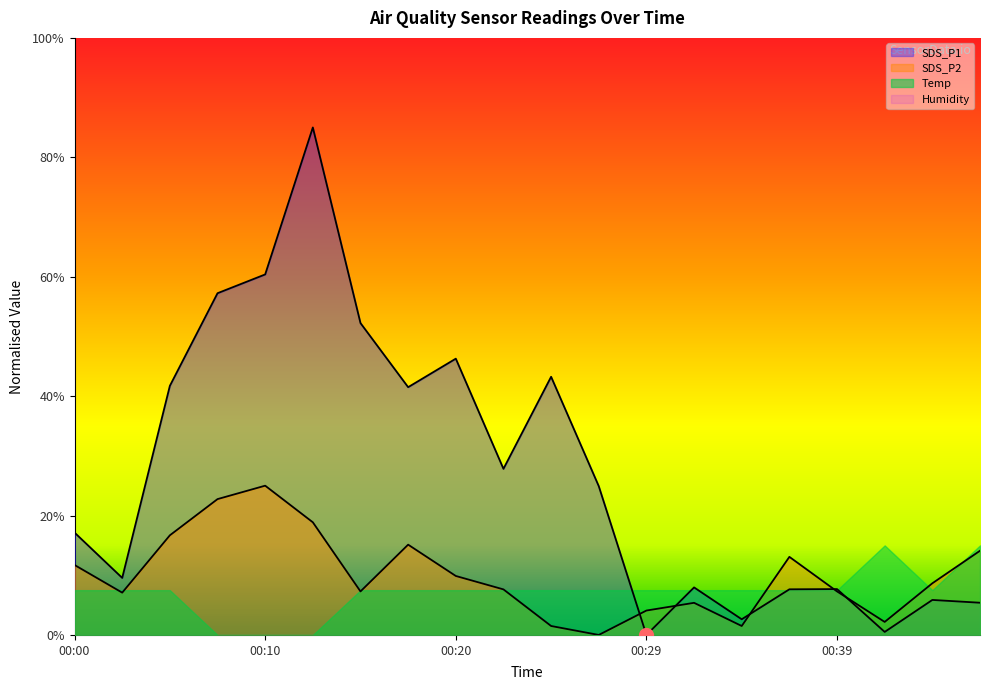

Rank the categories by SDS_P1 value from lowest to highest.

00:29, 00:41, 00:34, 00:46, 00:44, 00:37, 00:39, 00:32, 00:02, 00:00, 00:27, 00:22, 00:17, 00:05, 00:24, 00:20, 00:15, 00:07, 00:10, 00:12